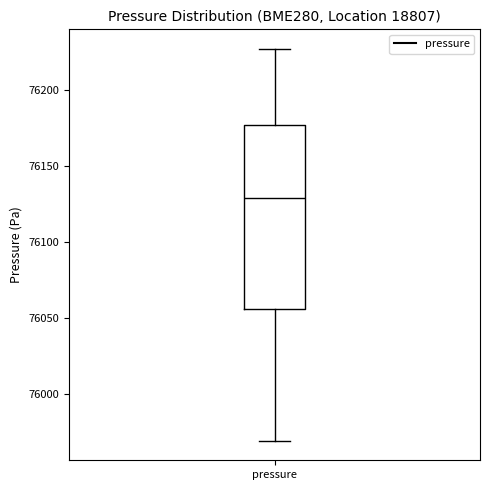

Transcribe this box plot: give where the median line is, the range the box spans, and where the two whiskers end, as read against the y-axis. The values are not printed on the chart, so give them approximately, as read against the axis.

median 76130, box 76055 to 76175, whiskers 75970 to 76225